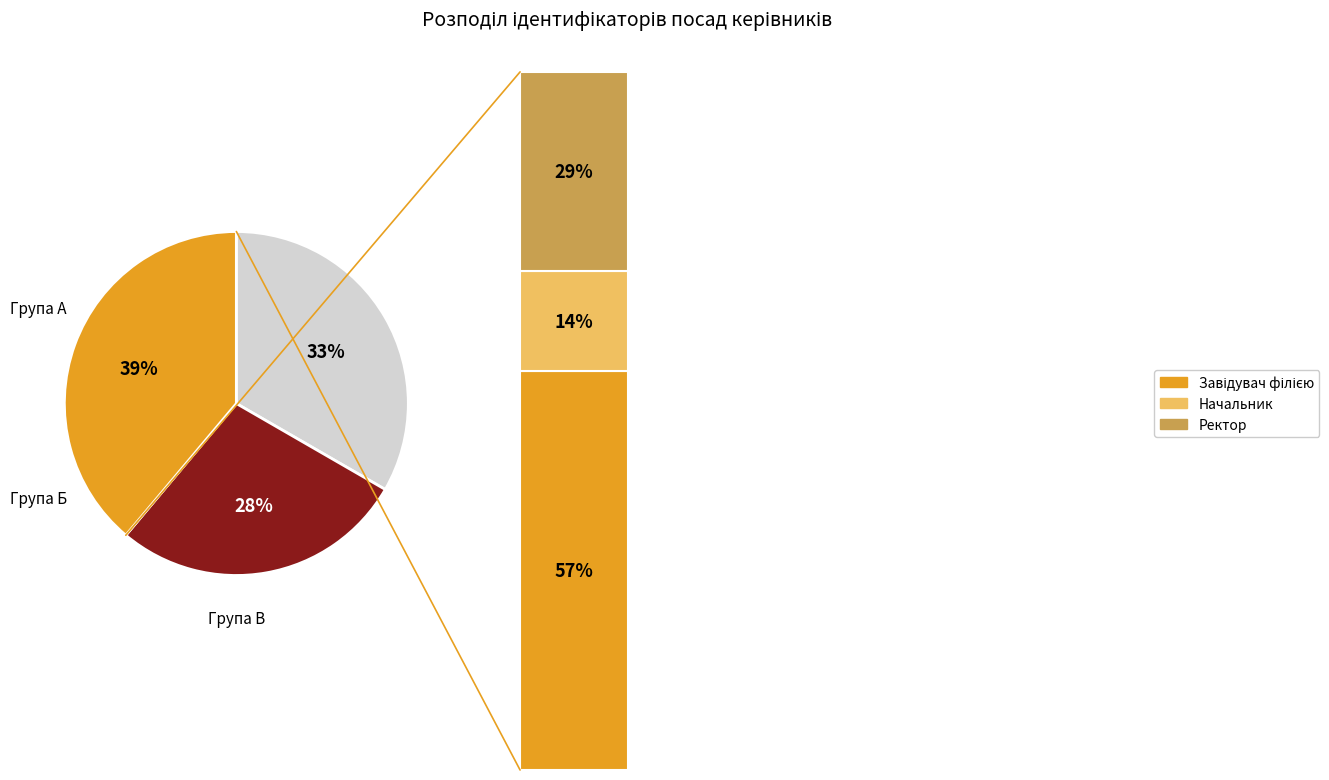

Does any single category account for the majority?

No